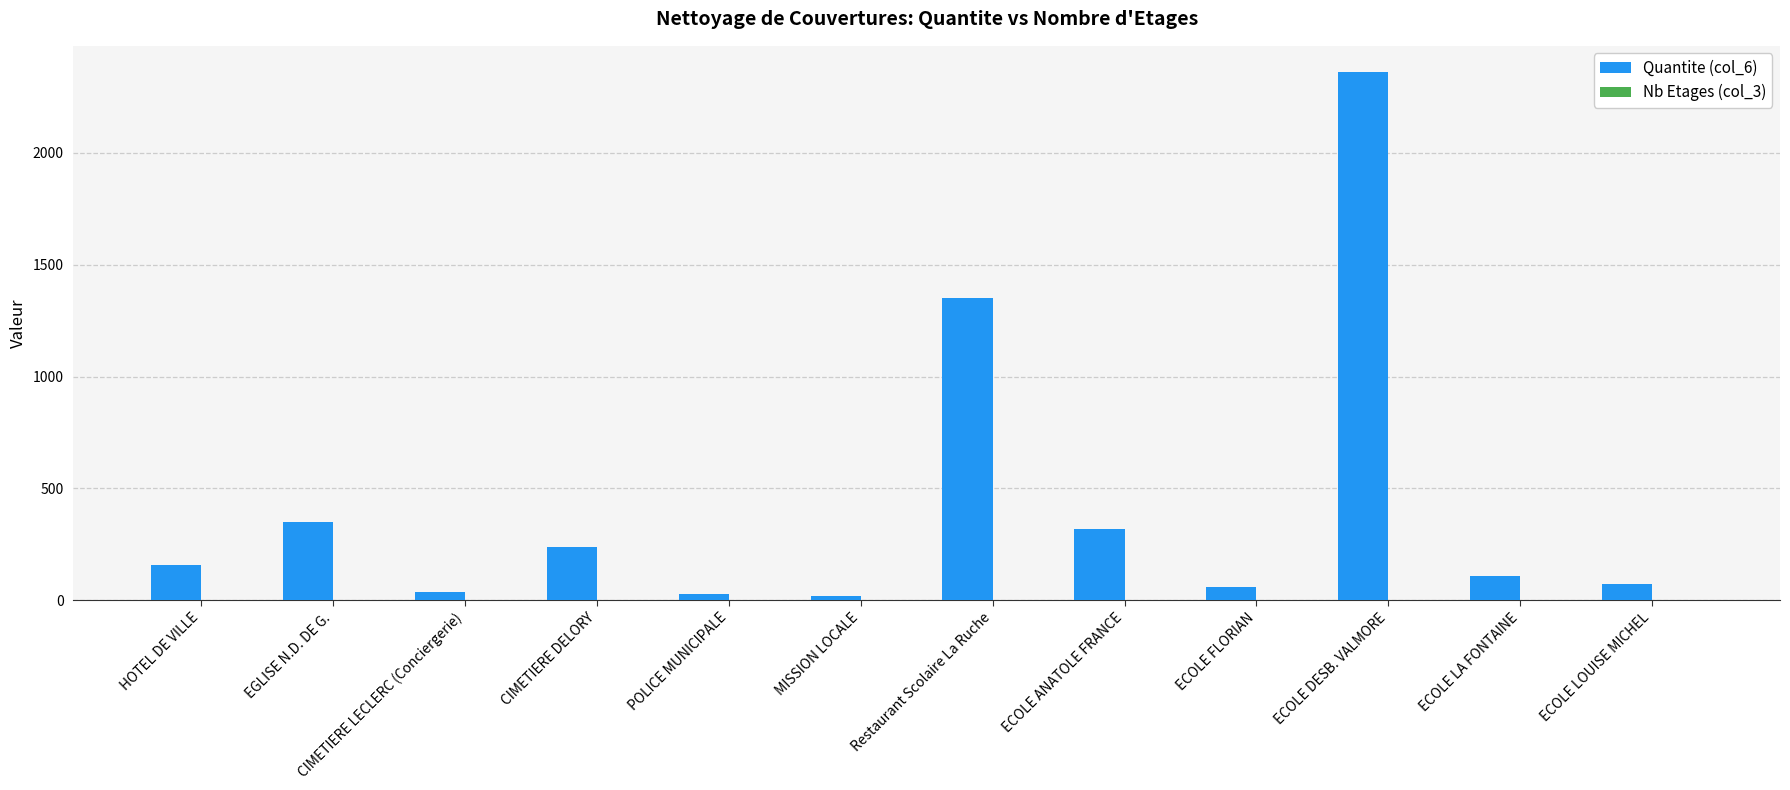

What is the greatest value displayed?

2360